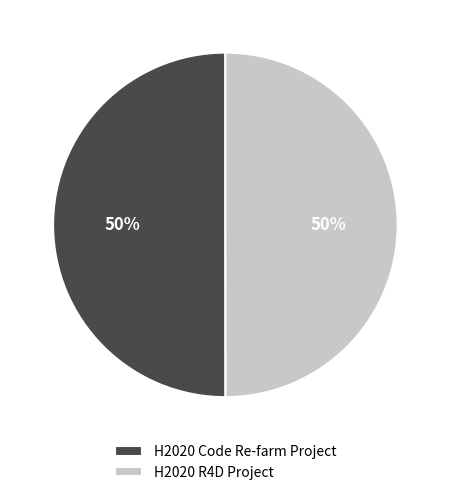

To the nearest percent, what is the average slice percentage?

50%